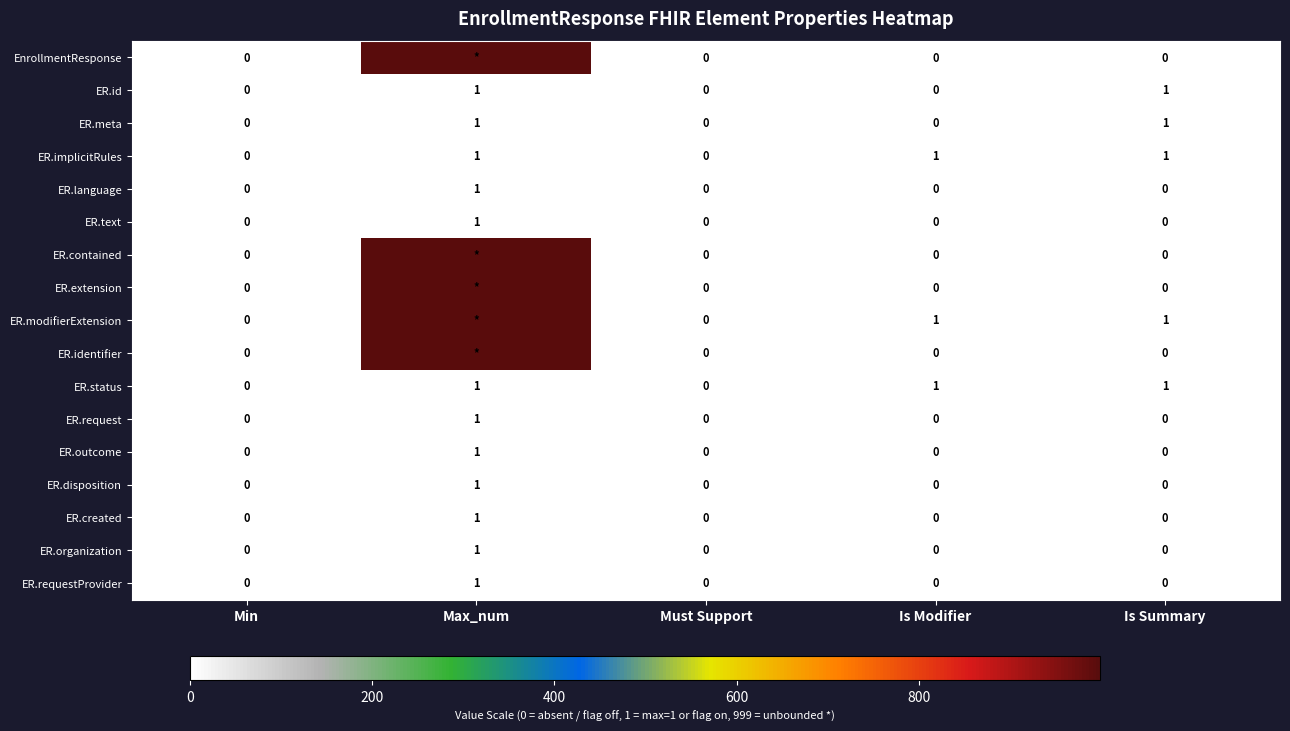

Is it true that ER.status equals 2 at Max_num?

False